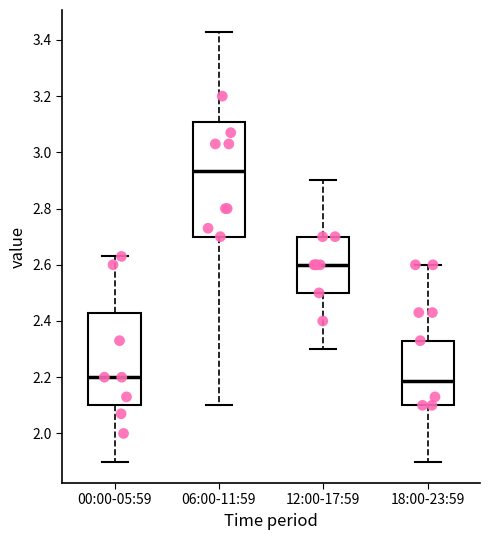

Which box's median line is the highest?

06:00-11:59